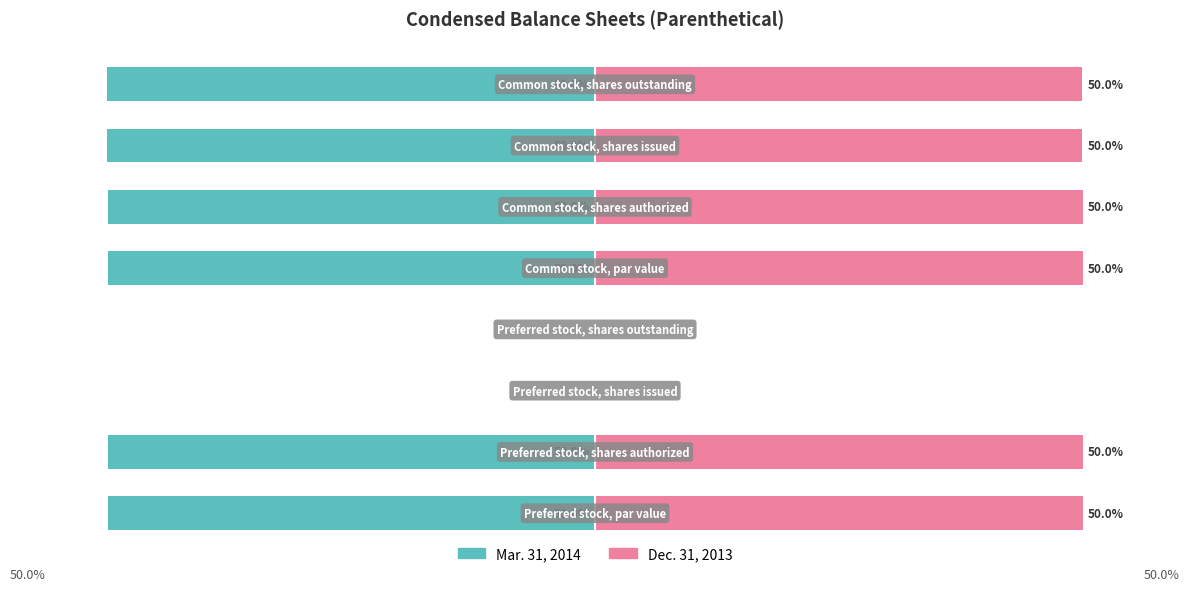

What is the maximum value shown in the chart?

50.0